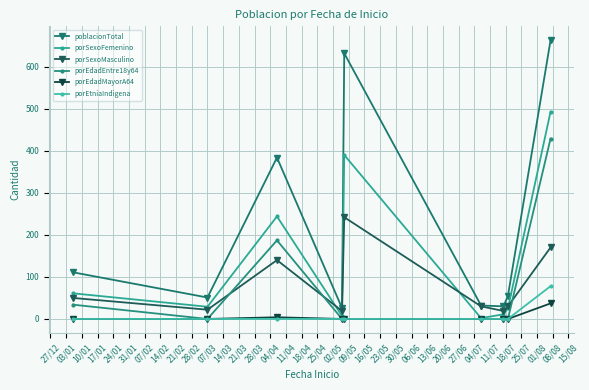

Is this an area chart (filled region under the line)?

No